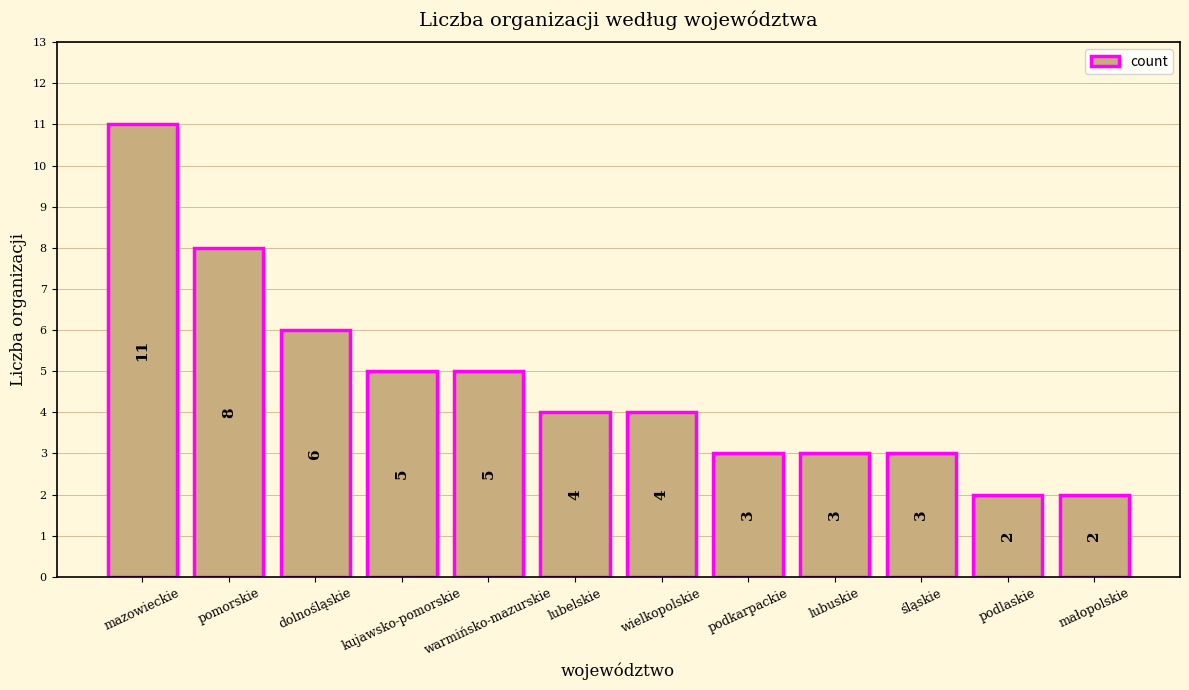

Does the chart contain any negative values?

No